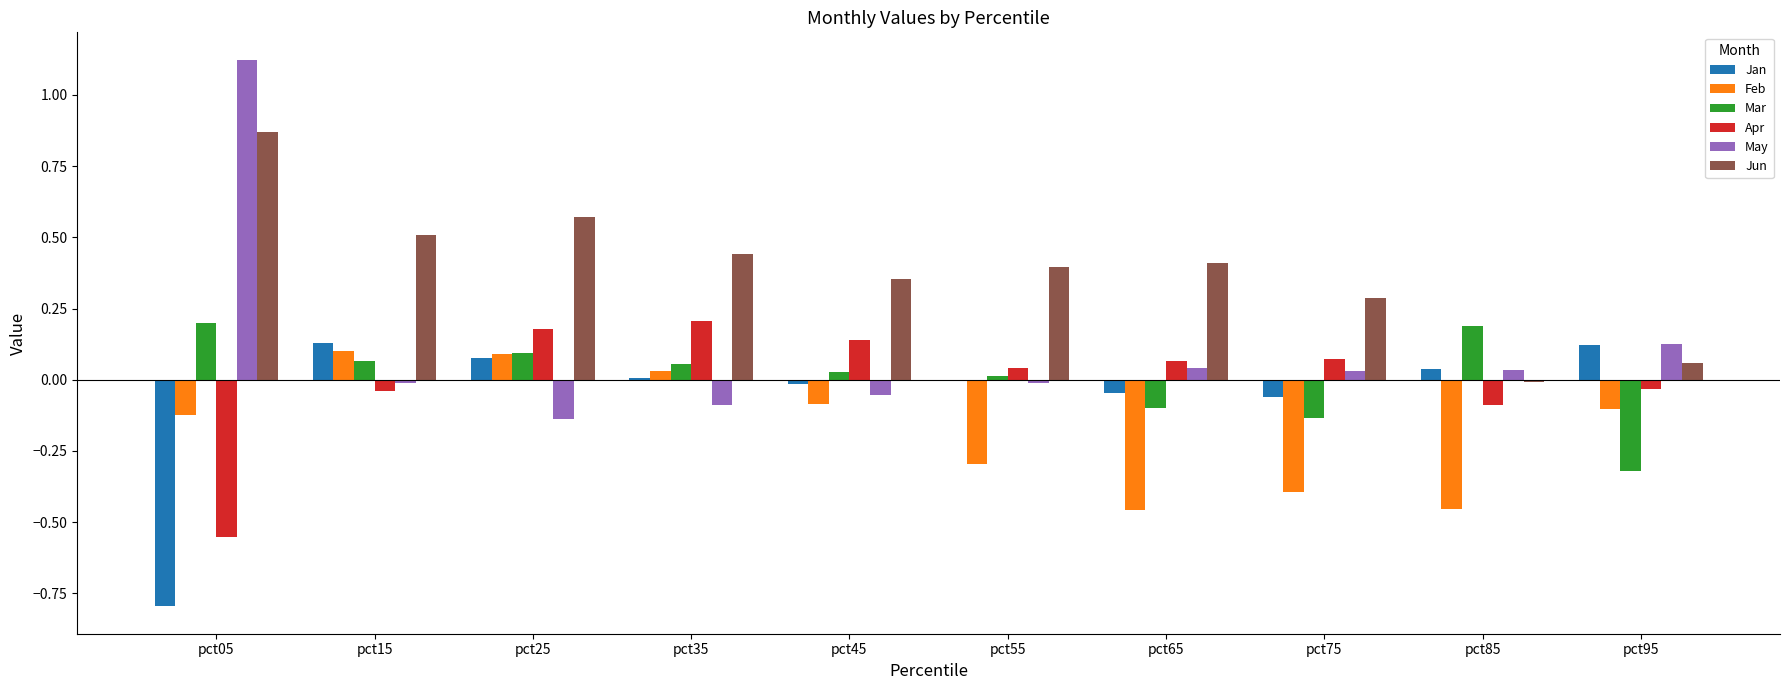

How many distinct data groups are displayed?

6